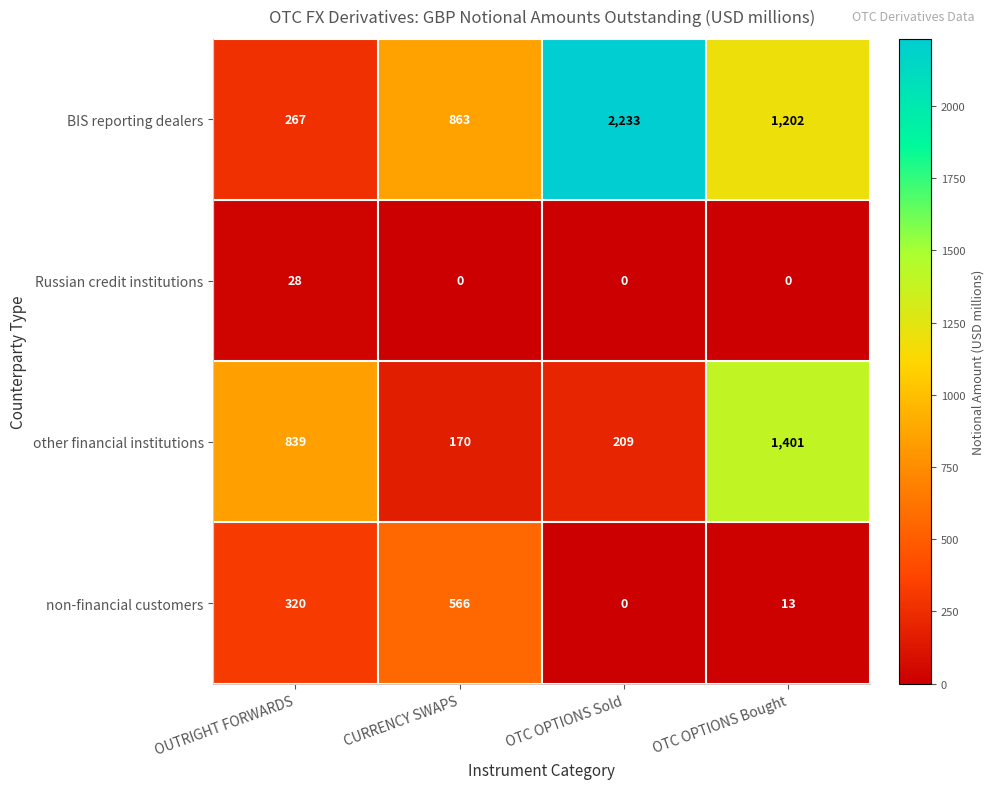

Is it true that Russian credit institutions equals 15 at OTC OPTIONS Sold?

False